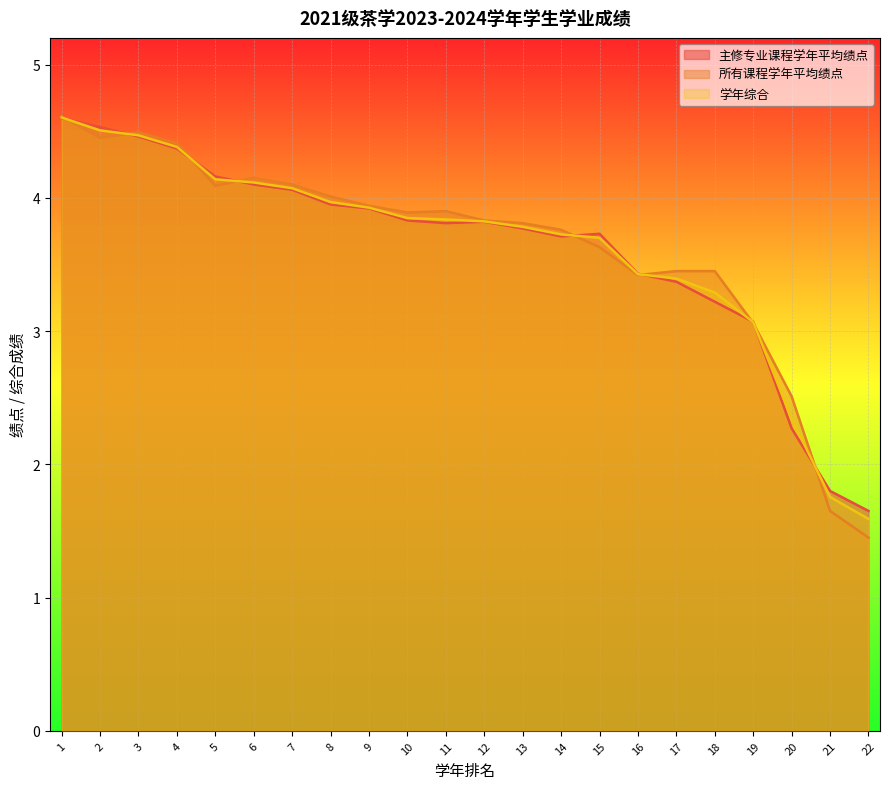

Which series has the largest range (max minus min)?

所有课程学年平均绩点